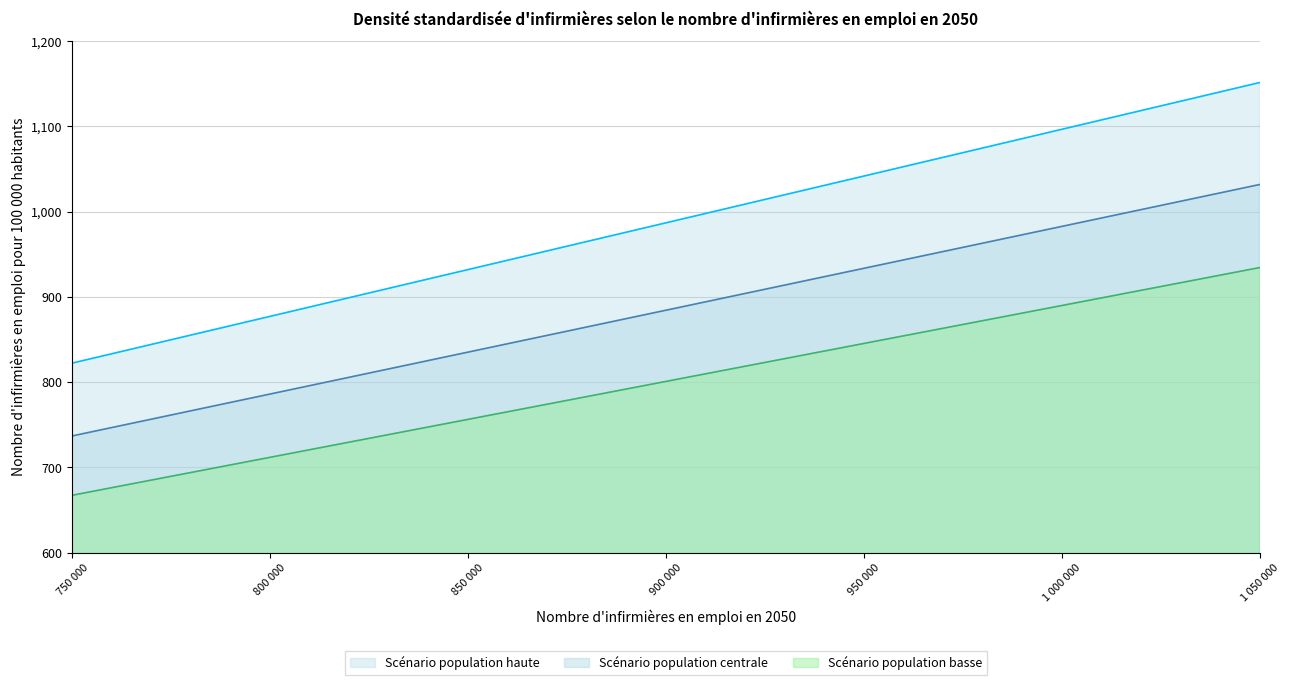

How many distinct data groups are displayed?

3